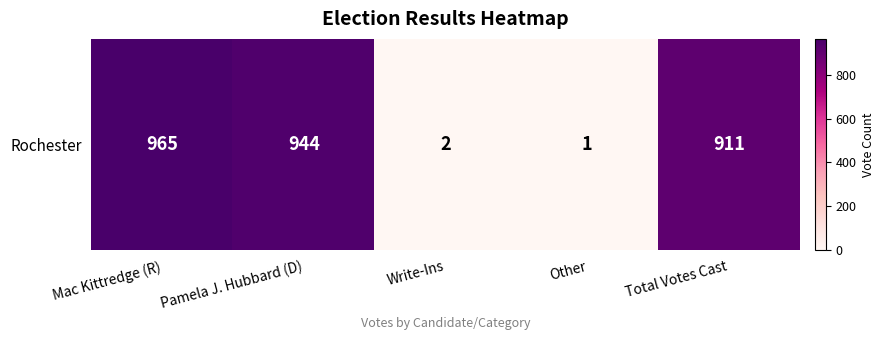

Which label corresponds to the smallest value in the chart?

Other